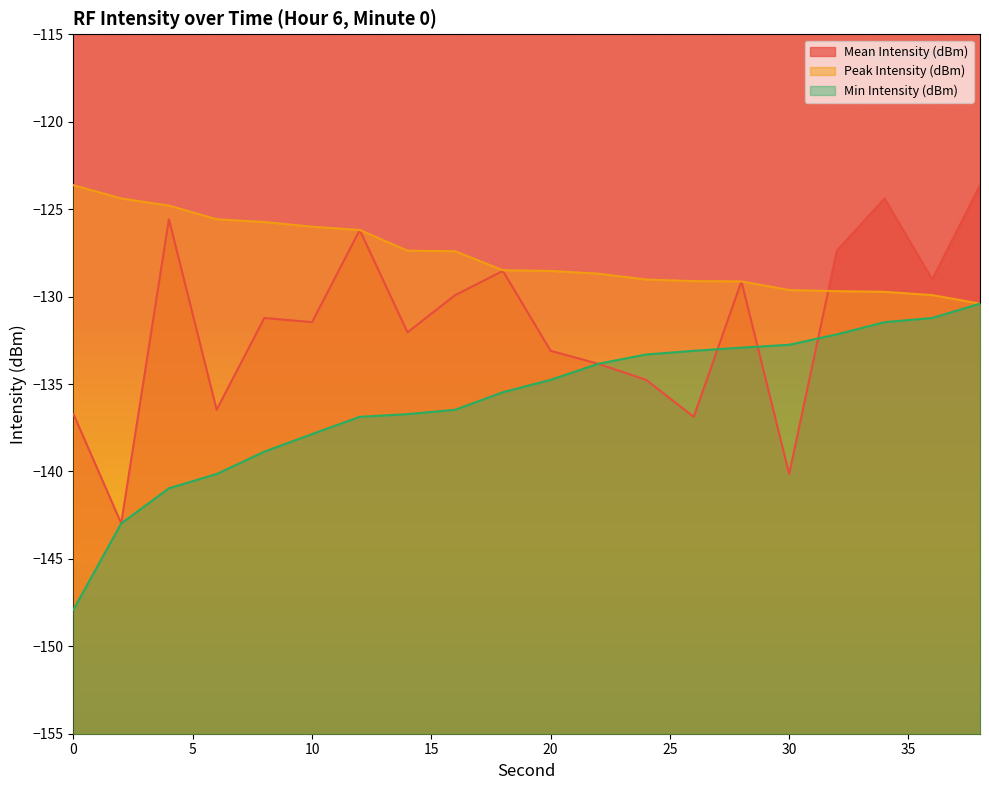

Is it true that Min Intensity (dBm) equals -78.1 at 10?

False